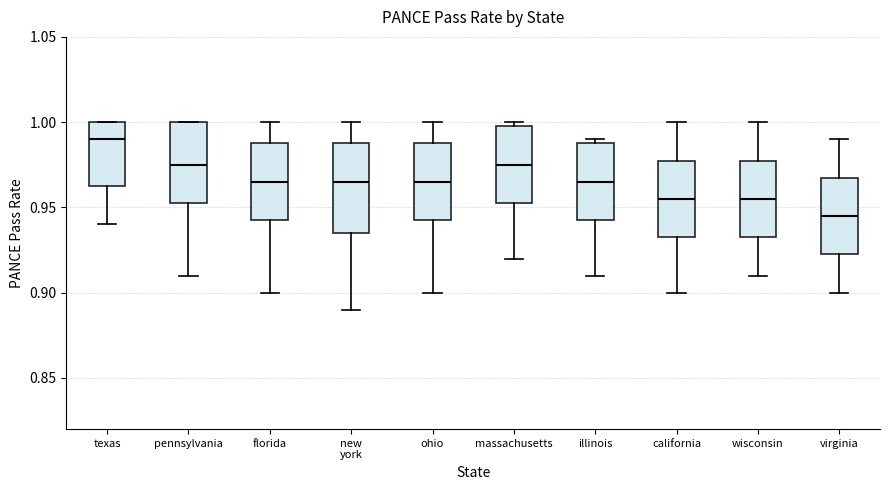

Reading left to right, read every box against the y-axis: the position of its median line, the range the box covers, and the ends of its whiskers. The values are not printed on the chart, so give them approximately, as read against the axis.

texas: median 0.990, box 0.965 to 1.000, whiskers 0.940 to 1.000
pennsylvania: median 0.975, box 0.955 to 1.000, whiskers 0.910 to 1.000
florida: median 0.965, box 0.945 to 0.990, whiskers 0.900 to 1.000
new york: median 0.965, box 0.935 to 0.990, whiskers 0.890 to 1.000
ohio: median 0.965, box 0.945 to 0.990, whiskers 0.900 to 1.000
massachusetts: median 0.975, box 0.955 to 1.000, whiskers 0.920 to 1.000 (just above the box's upper edge)
illinois: median 0.965, box 0.945 to 0.990, whiskers 0.910 to 0.990 (just above the box's upper edge)
california: median 0.955, box 0.935 to 0.980, whiskers 0.900 to 1.000
wisconsin: median 0.955, box 0.935 to 0.980, whiskers 0.910 to 1.000
virginia: median 0.945, box 0.925 to 0.970, whiskers 0.900 to 0.990